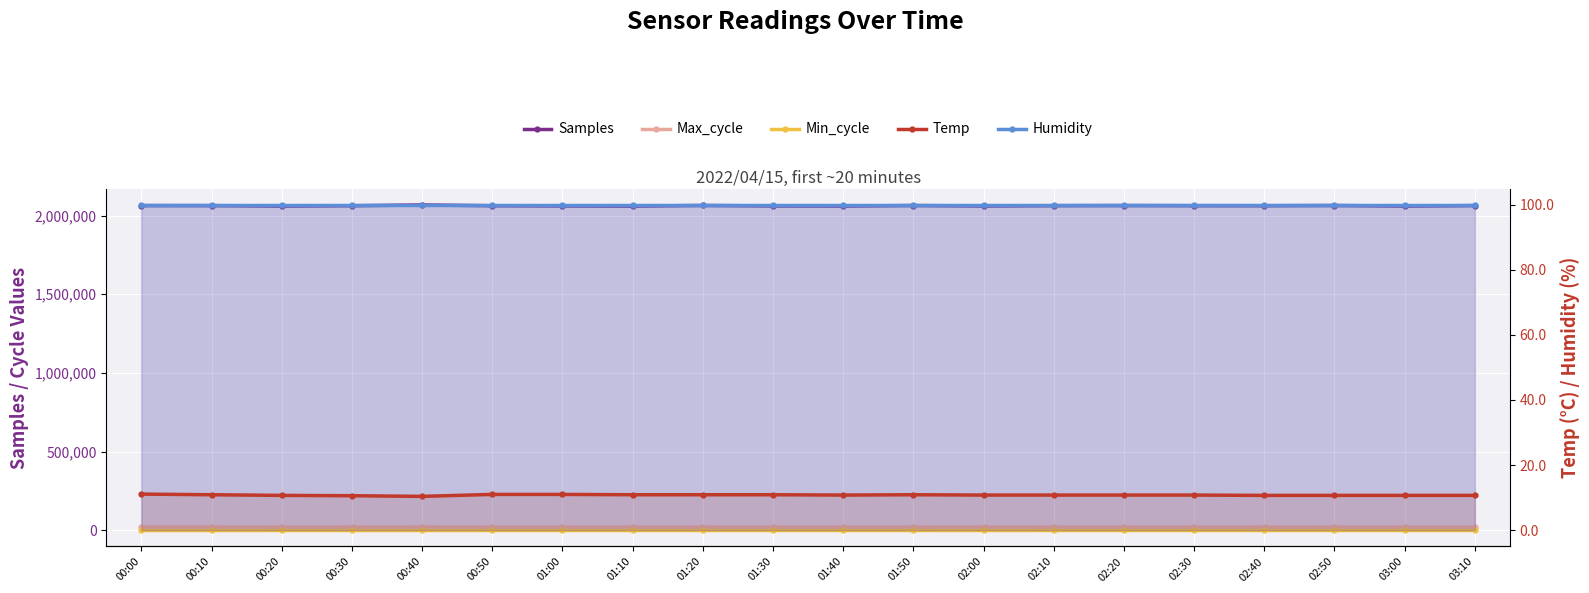

At which label is Min_cycle closest to 28?

00:00